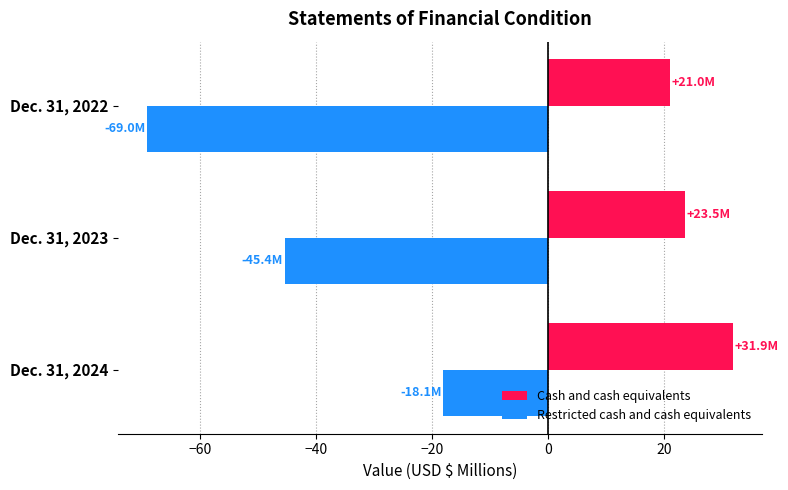

Which series has the widest spread of values?

Restricted cash and cash equivalents